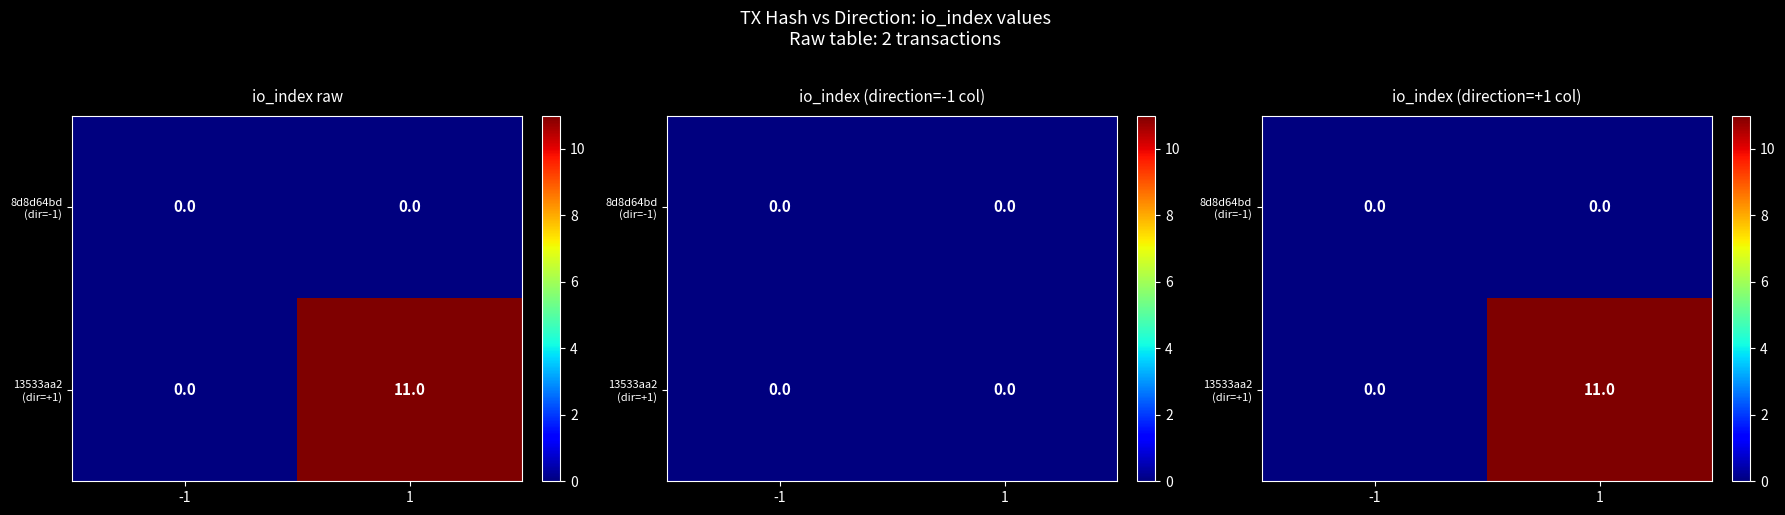

Rank the series at 1 from lowest to highest value.

8d8d64bd (dir=-1), 13533aa2 (dir=+1)